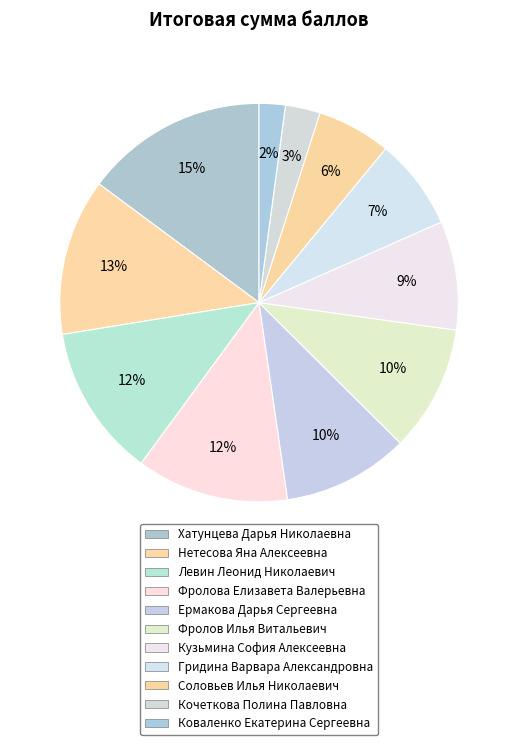

Approximately how many times larger is the value at Соловьев Илья Николаевич compared to Коваленко Екатерина Сергеевна?

2.8